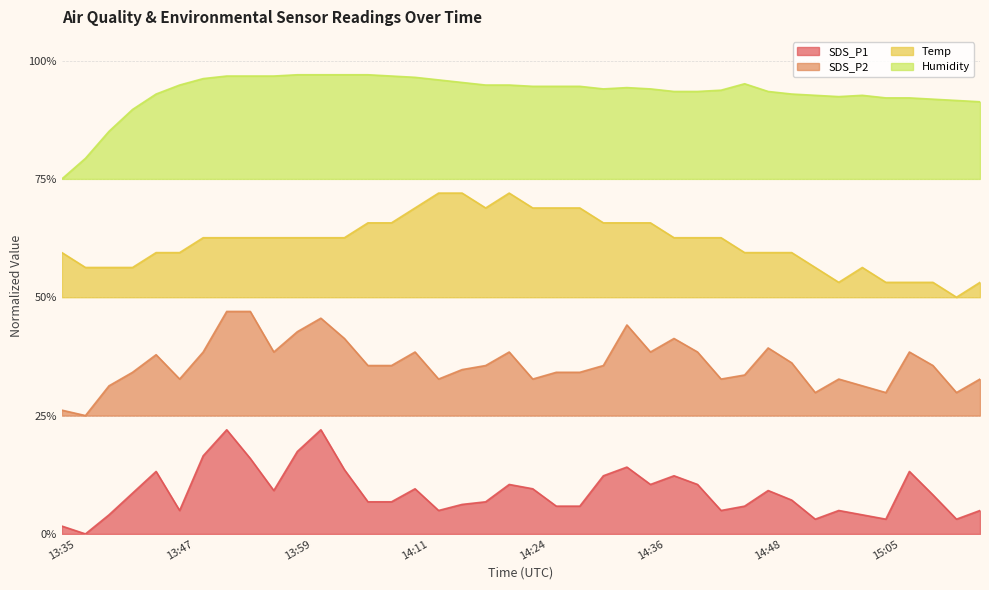

Where is the first local maximum for Humidity?

14:33